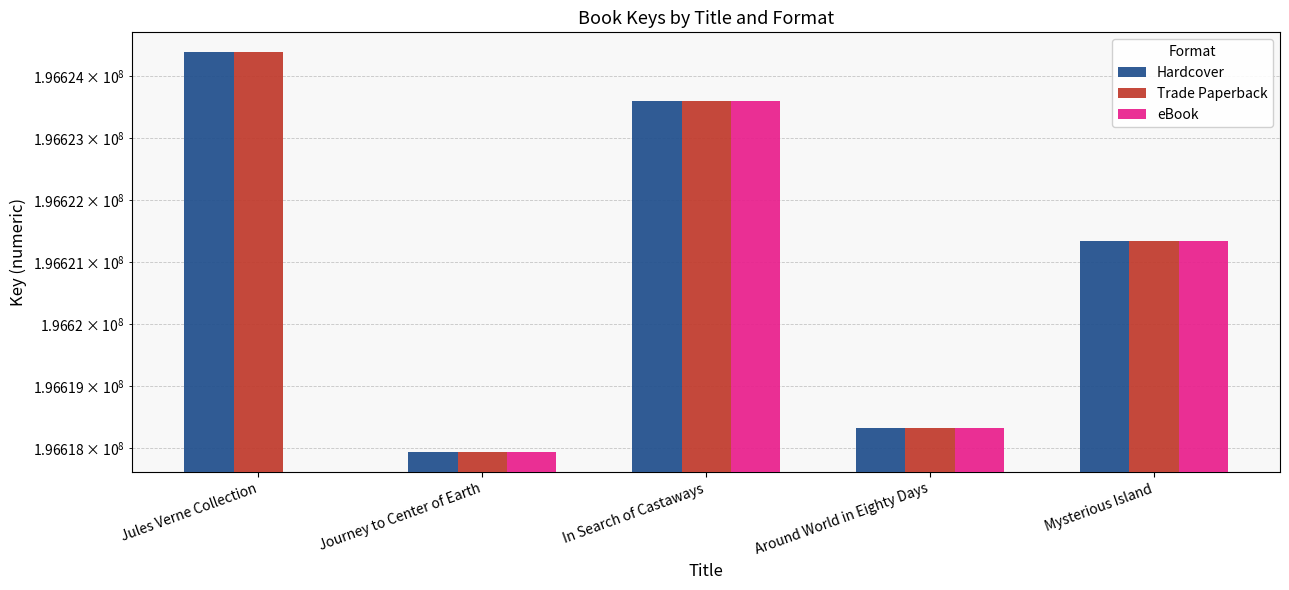

Which series changed the most between Jules Verne Collection and Mysterious Island?

Hardcover